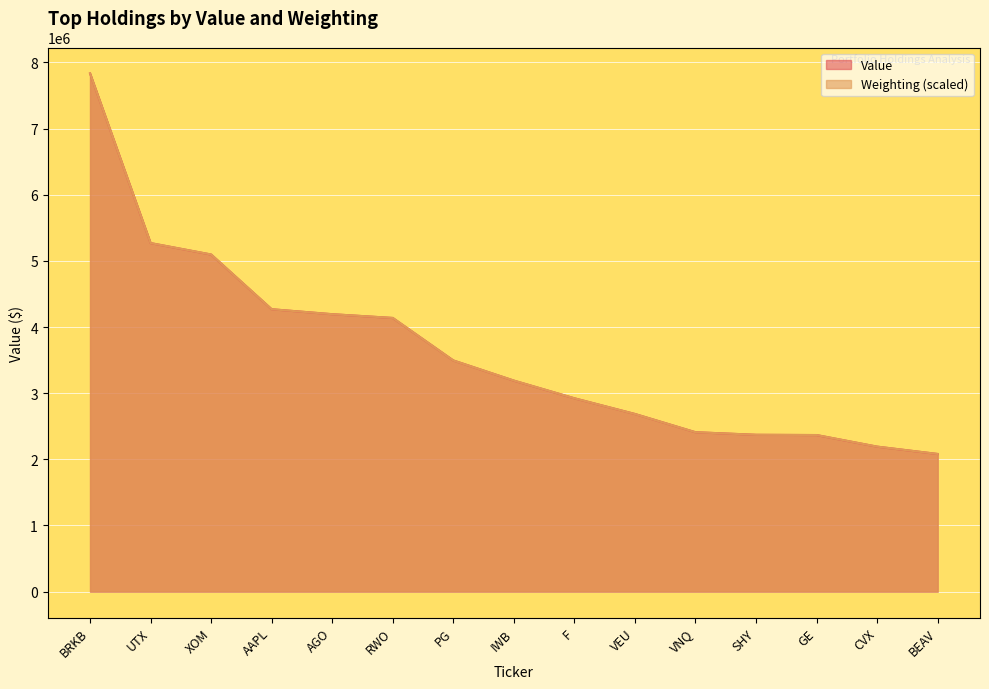

Between which two adjacent categories do Weighting and Value first intersect?

AAPL and AGO